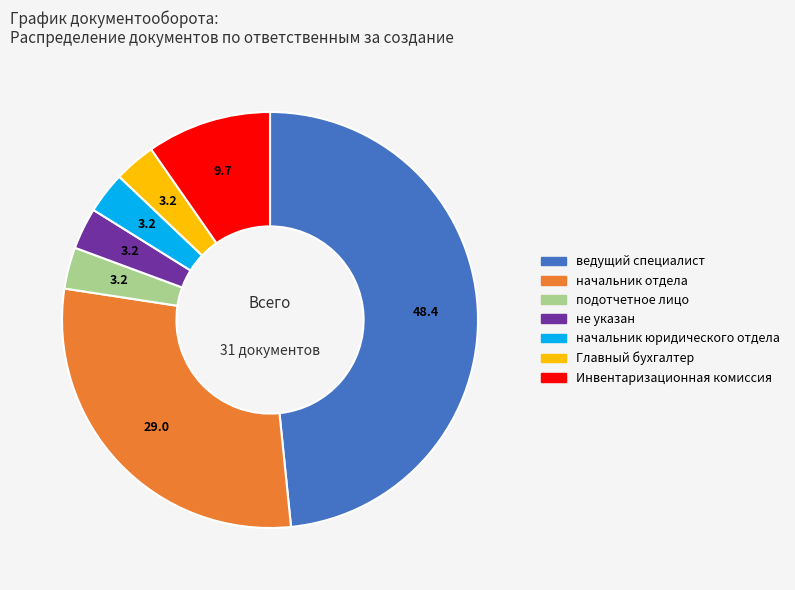

Does any single category account for the majority?

No